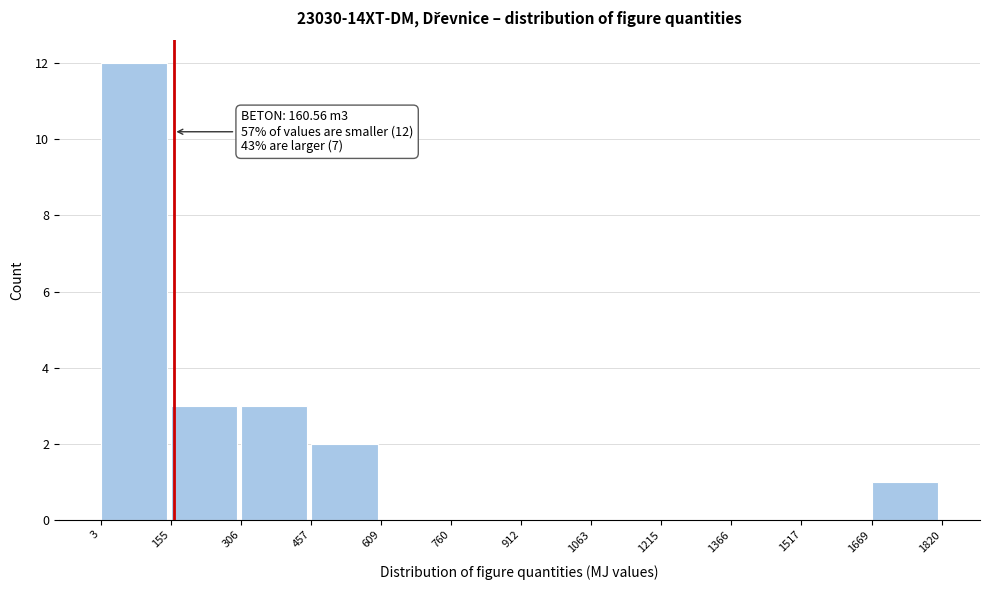

Over which range of the x-axis is the bar tallest?

3 to 155